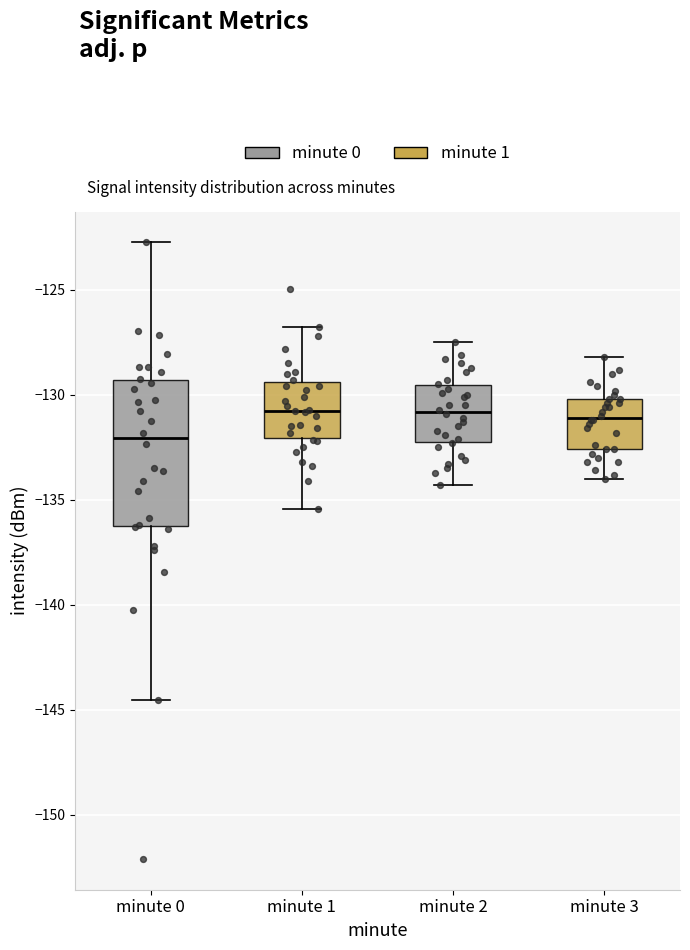

Reading left to right, transcribe this box plot: for each box, give where its median line is, the range the box spans, and where its two whiskers end, as read against the y-axis. The values are not printed on the chart, so give them approximately, as read against the axis.

minute 0: median -132.0, box -136.5 to -129.5, whiskers -144.5 to -122.5
minute 1: median -131.0, box -132.0 to -129.5, whiskers -135.5 to -127.0
minute 2: median -131.0, box -132.0 to -129.5, whiskers -134.5 to -127.5
minute 3: median -131.0, box -132.5 to -130.0, whiskers -134.0 to -128.0